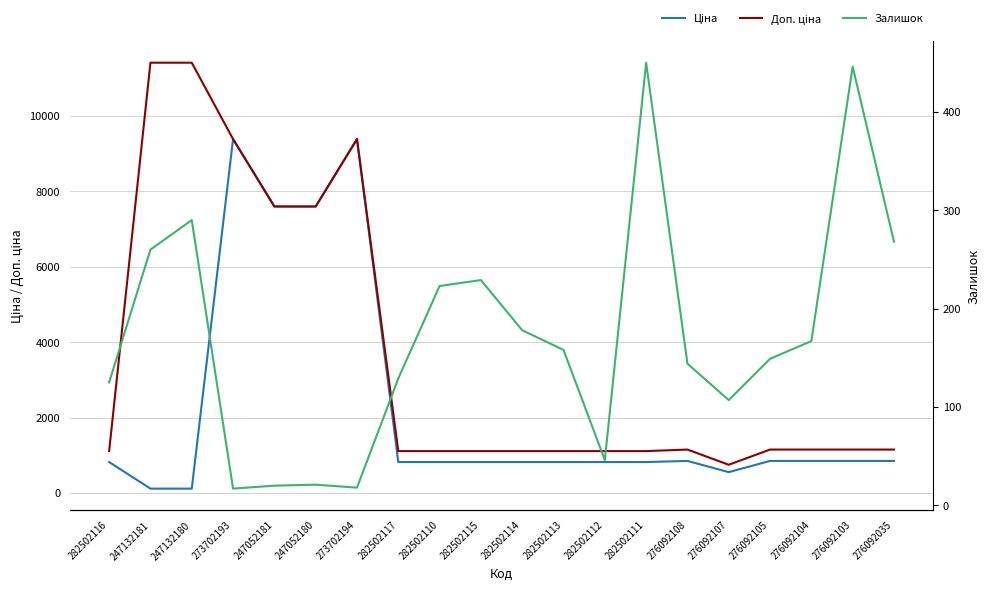

True or false: Ціна and Доп. ціна intersect in this chart.

False